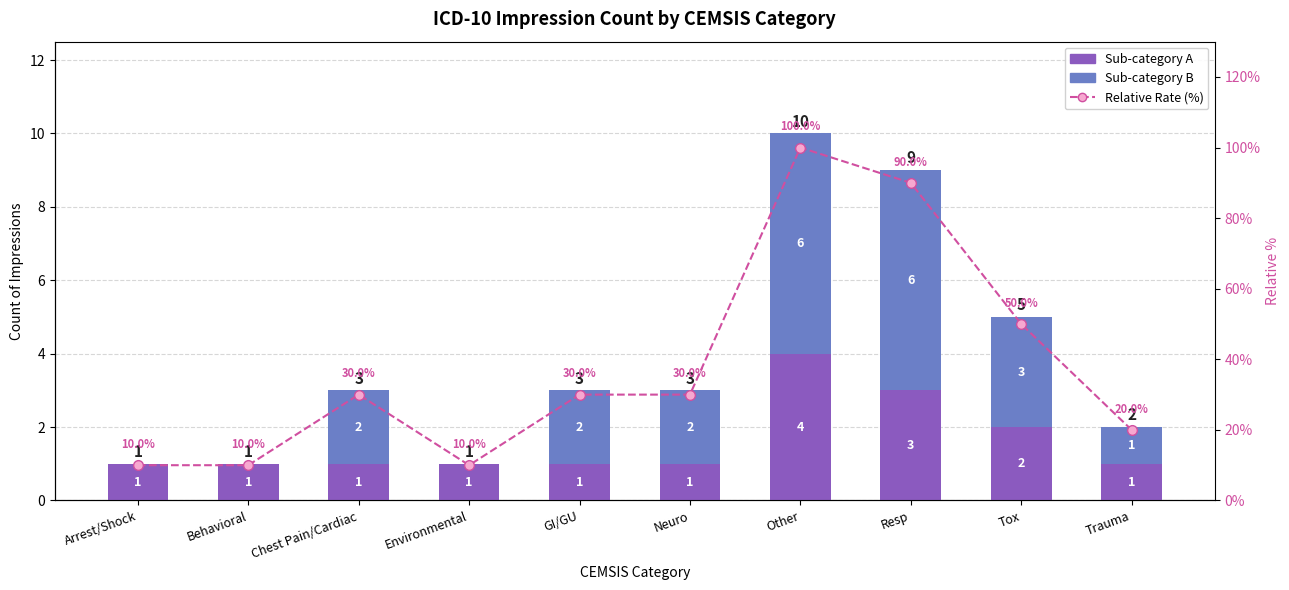

Is the value of Relative Rate (%) at Other greater than the value of Sub-category A at Neuro?

Yes